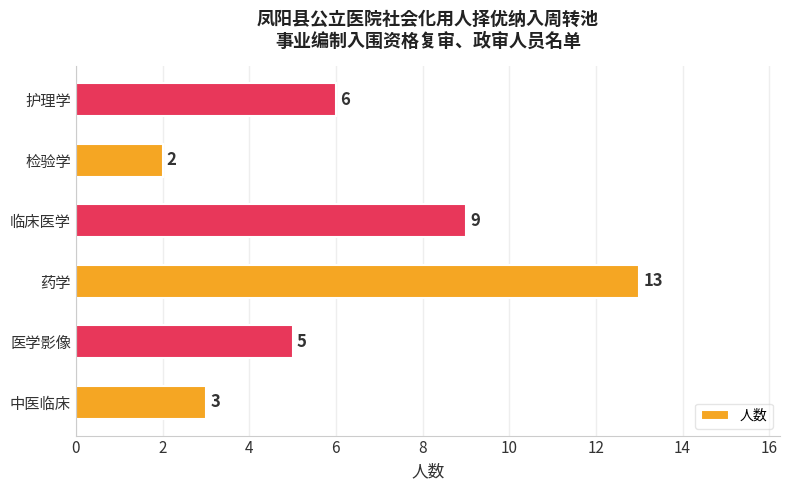

How many categories are shown in the chart?

6